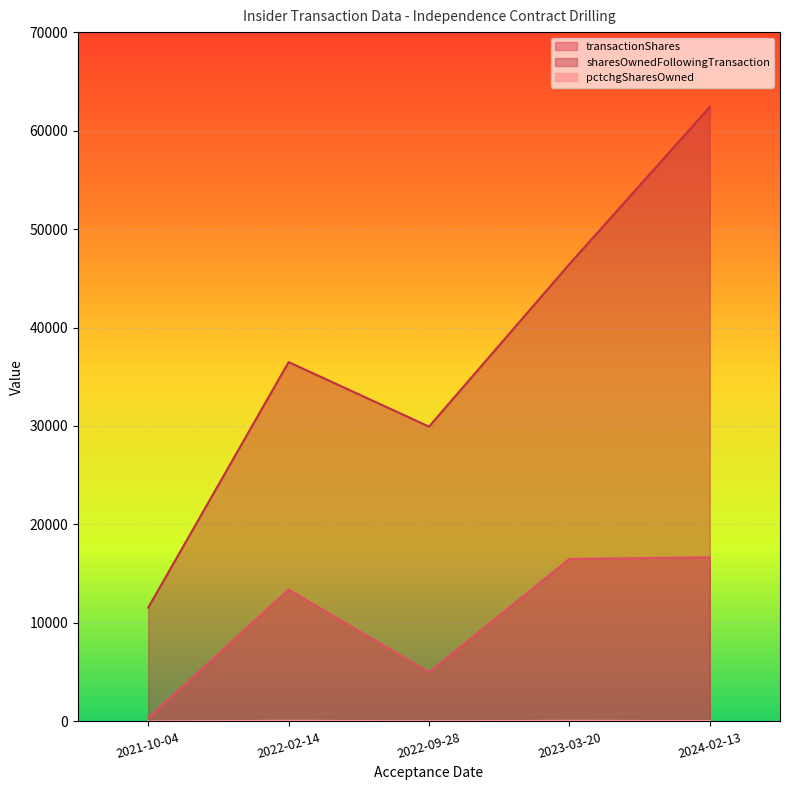

What value does the transactionShares series have at 2023-03-20?

16501